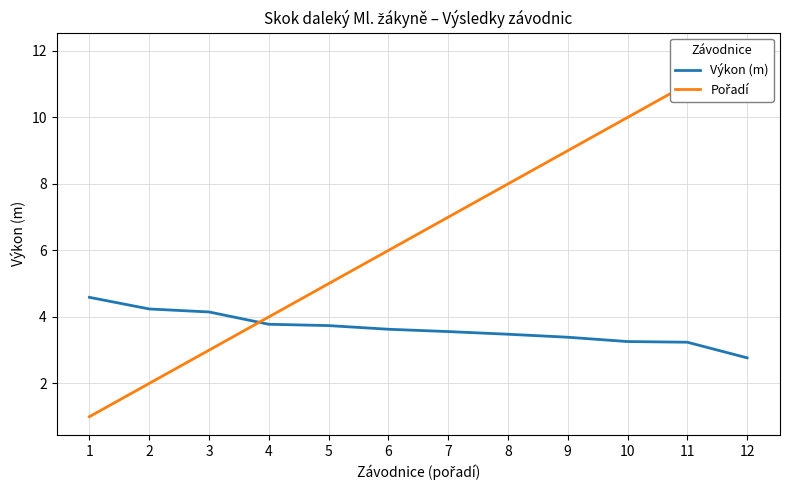

What is the value of the Pořadí point at the 9th from the left?

9.0